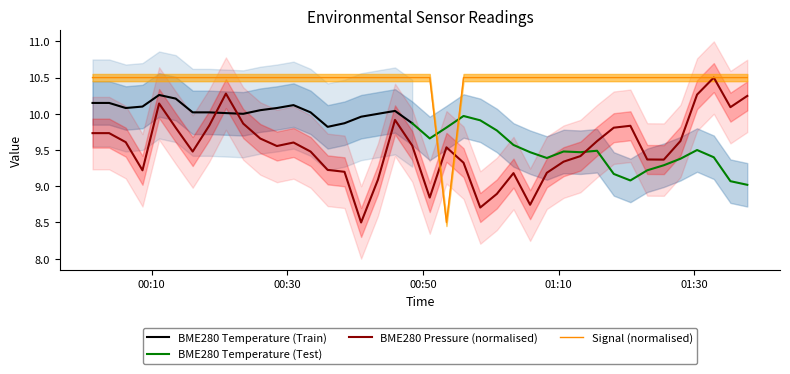

What is the minimum value for BME280 Pressure (normalised)?

8.5